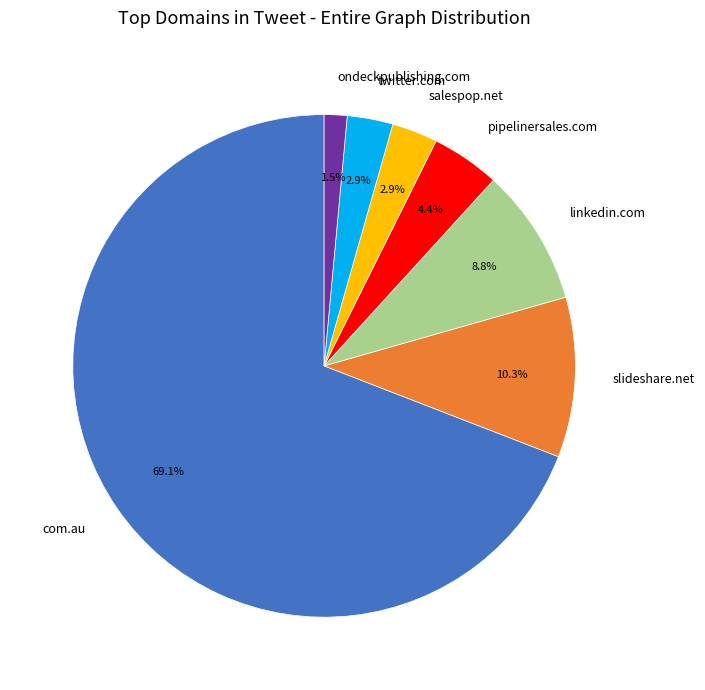

To the nearest percent, what portion does pipelinersales.com represent?

4%